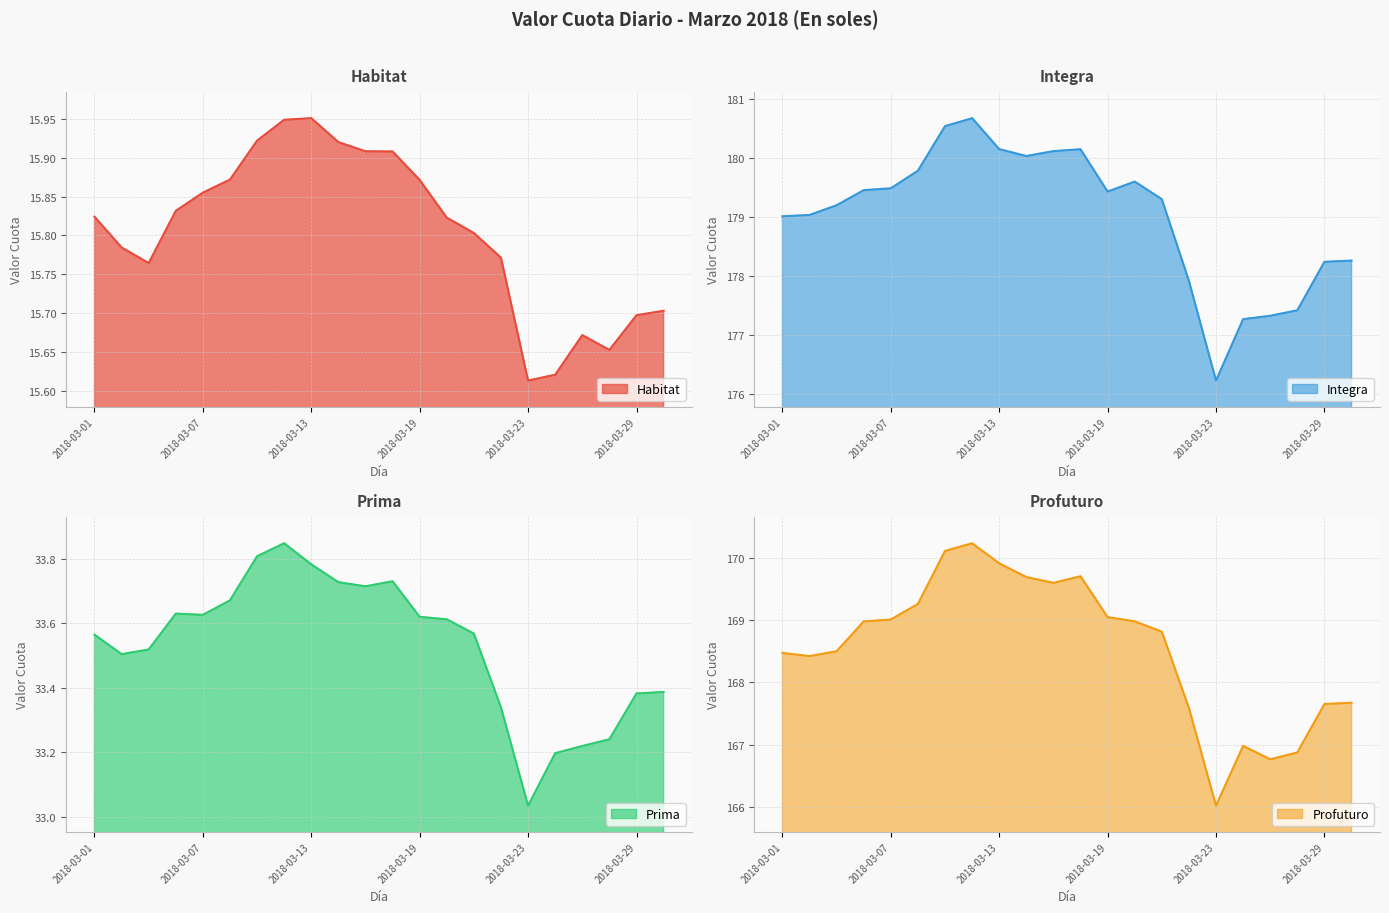

Where is the first local minimum for Habitat?

2018-03-05